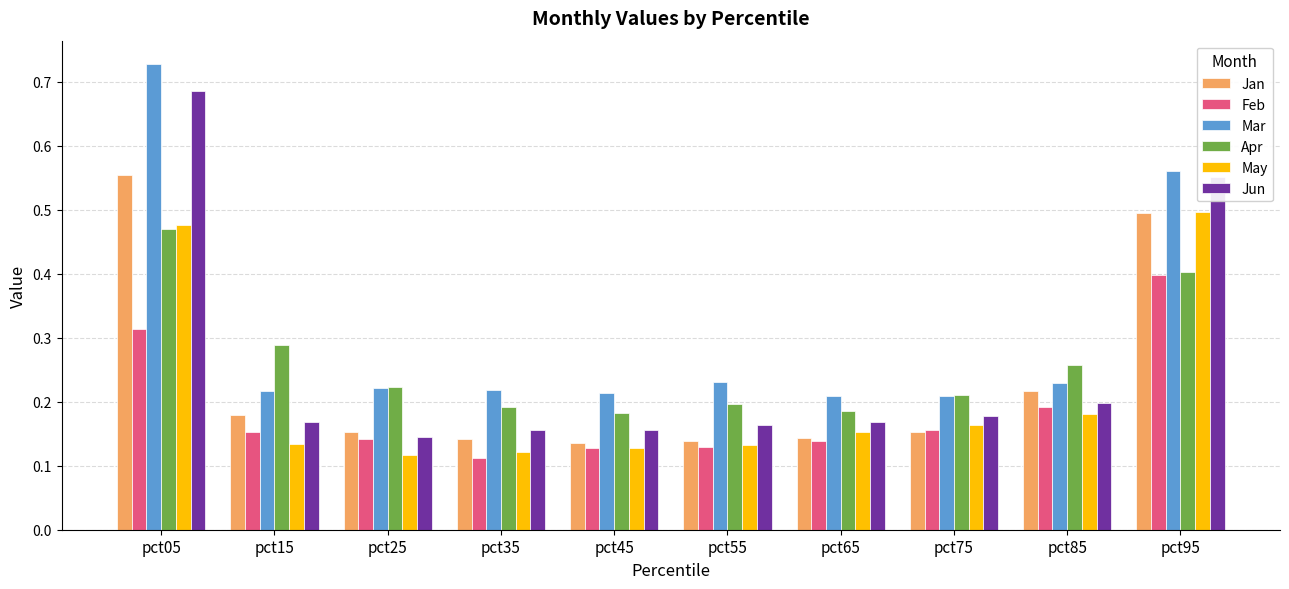

Which category has the highest value across all series?

pct05